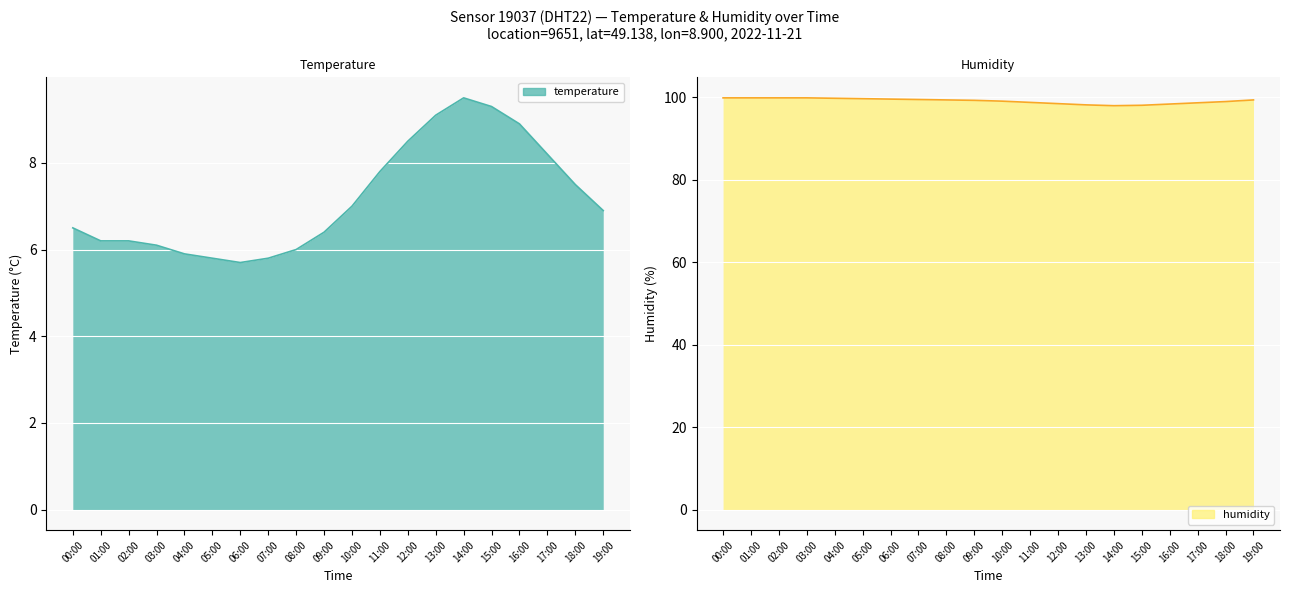

What is the difference between the maximum and second lowest values in the temperature series?

3.7